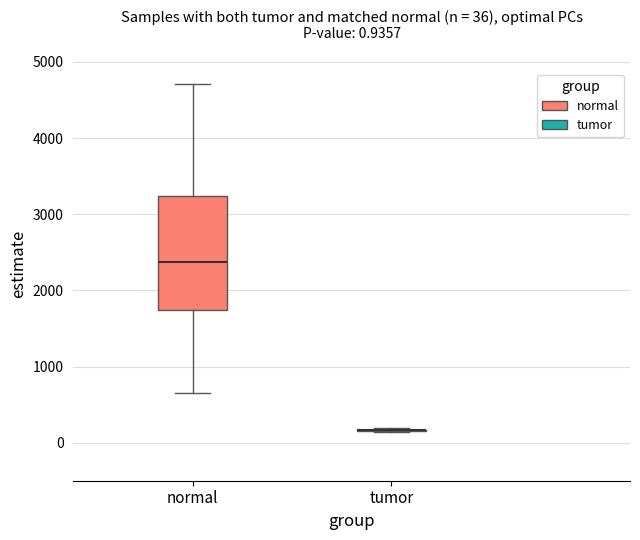

Comparing the boxes themselves (not the whiskers), which one is the tallest?

normal